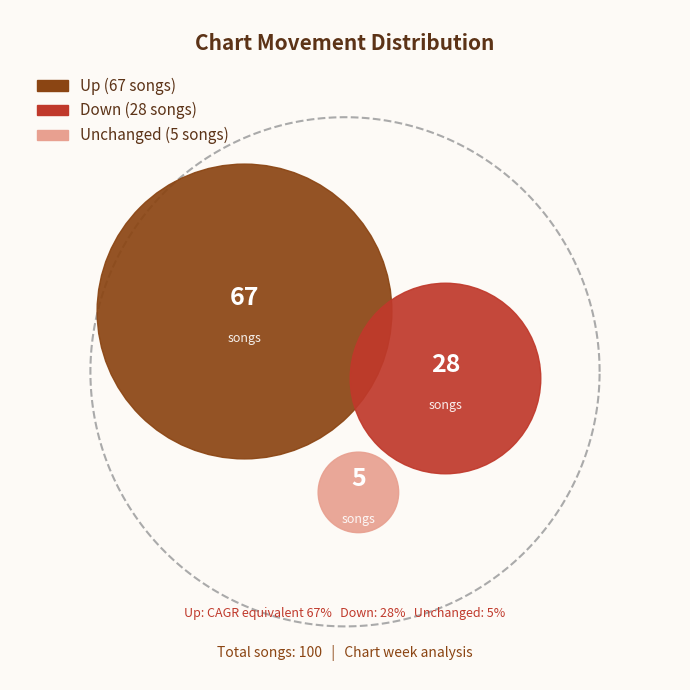

Is down the majority of the pie?

No